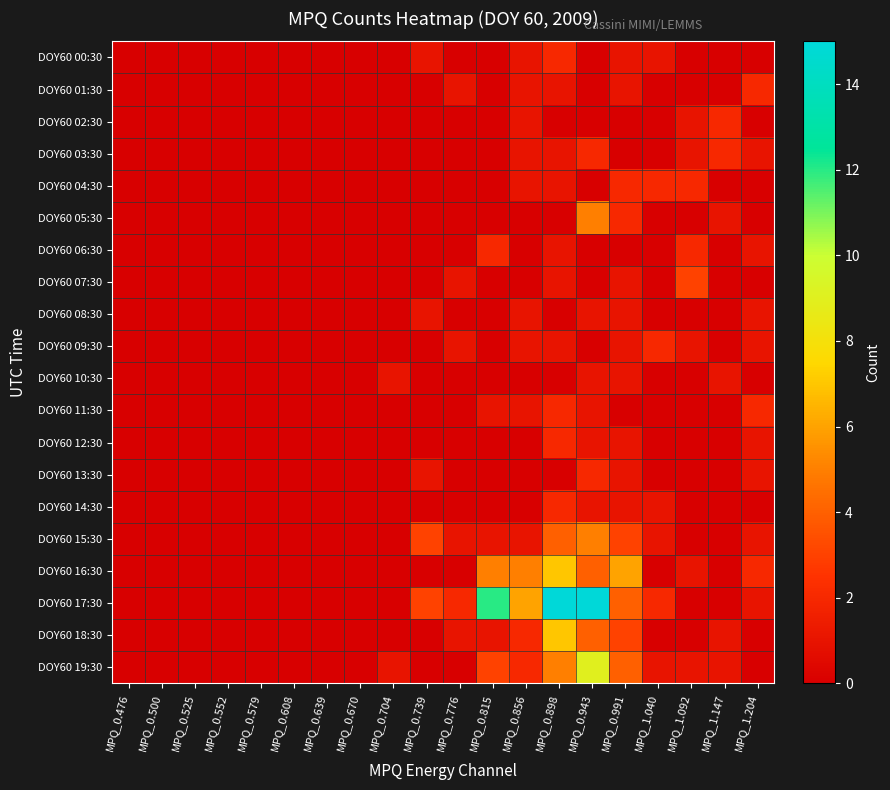

Which series has the widest spread of values?

DOY60 17:30